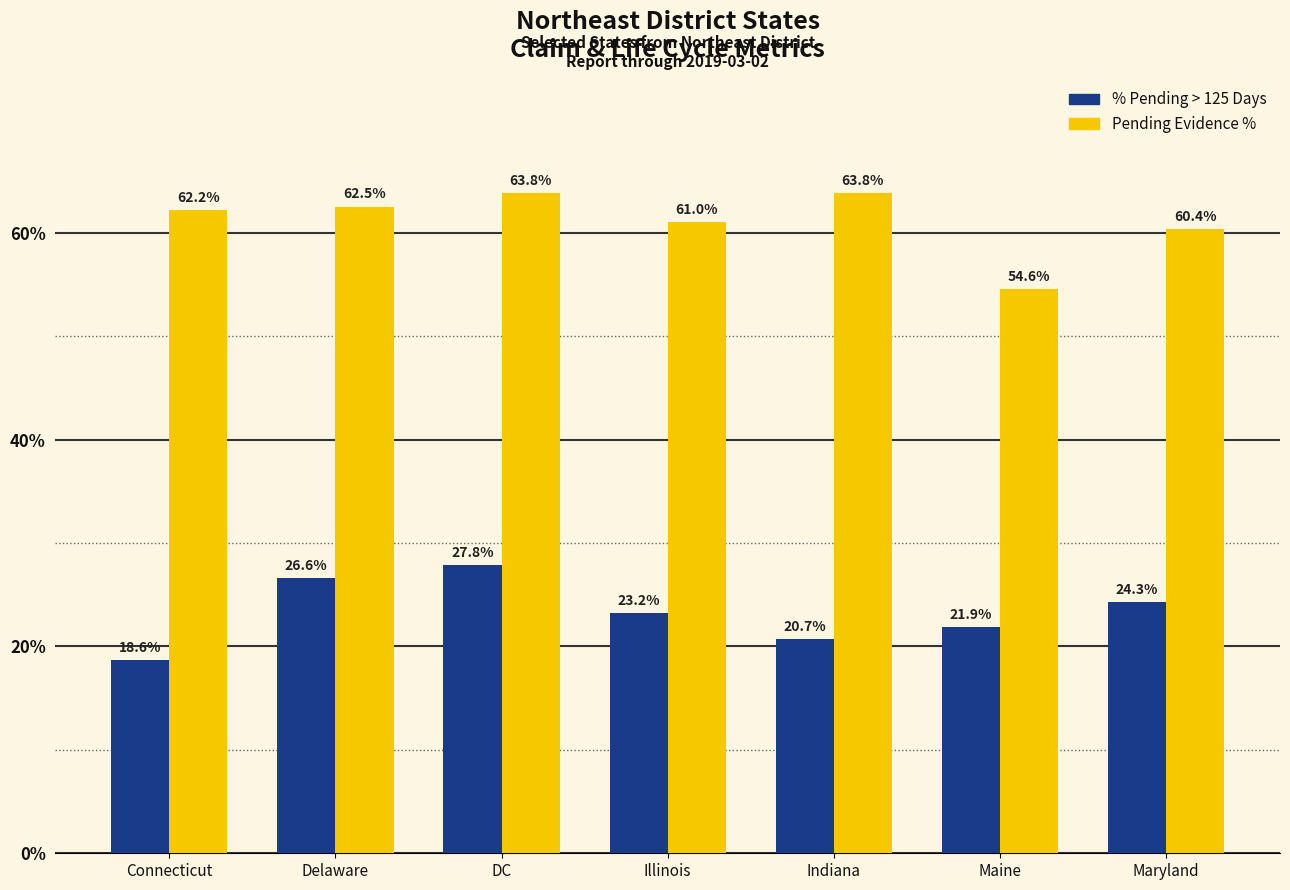

What is the smallest value displayed?

0.2